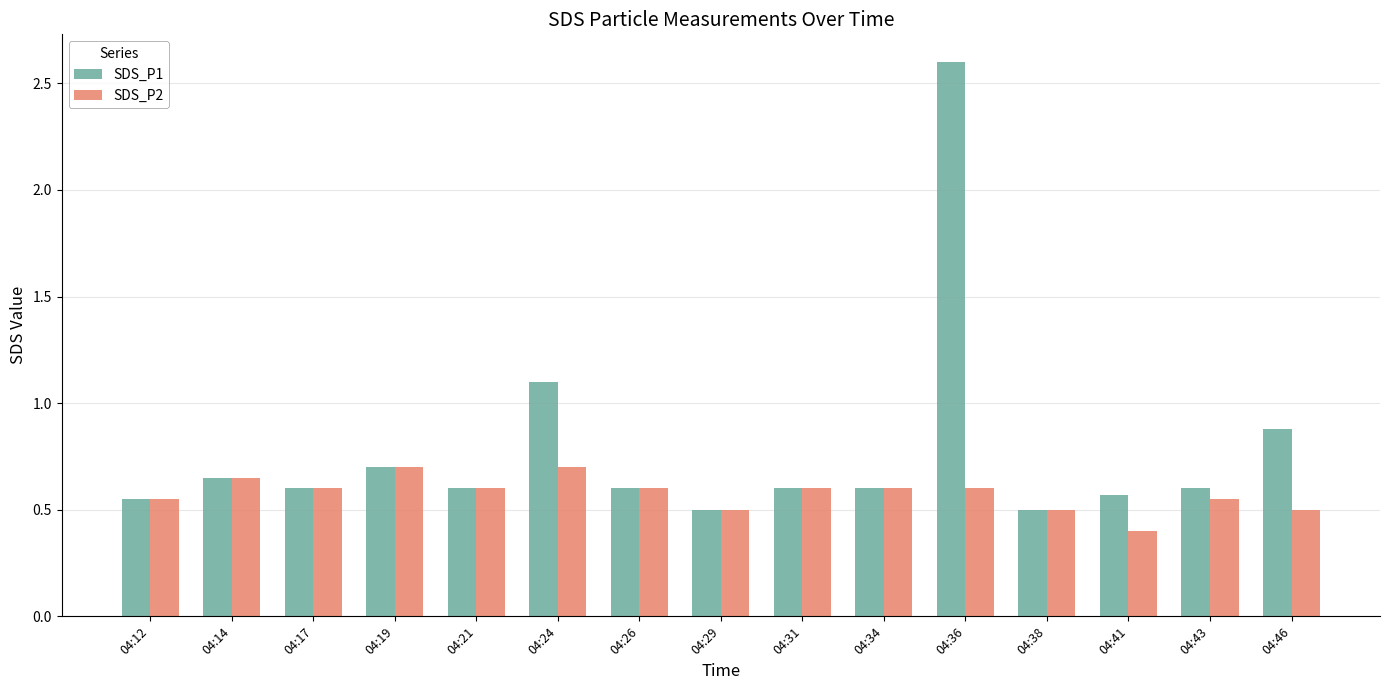

At which label is SDS_P2 closest to 0?

04:41